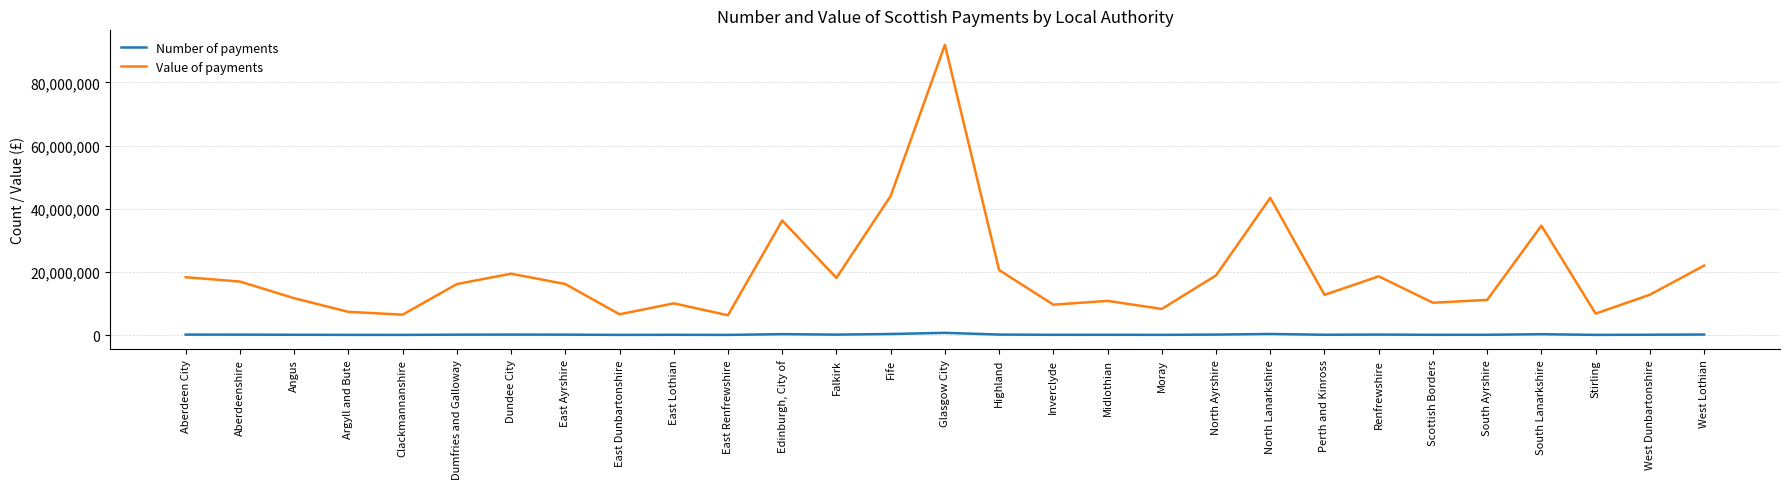

Which series has the largest range (max minus min)?

Value of payments